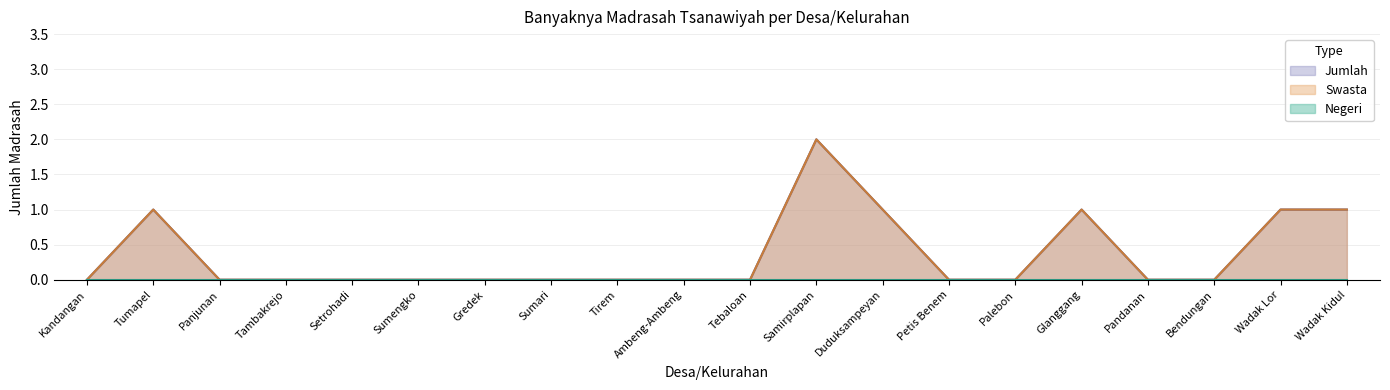

How many lines are shown in the chart?

3